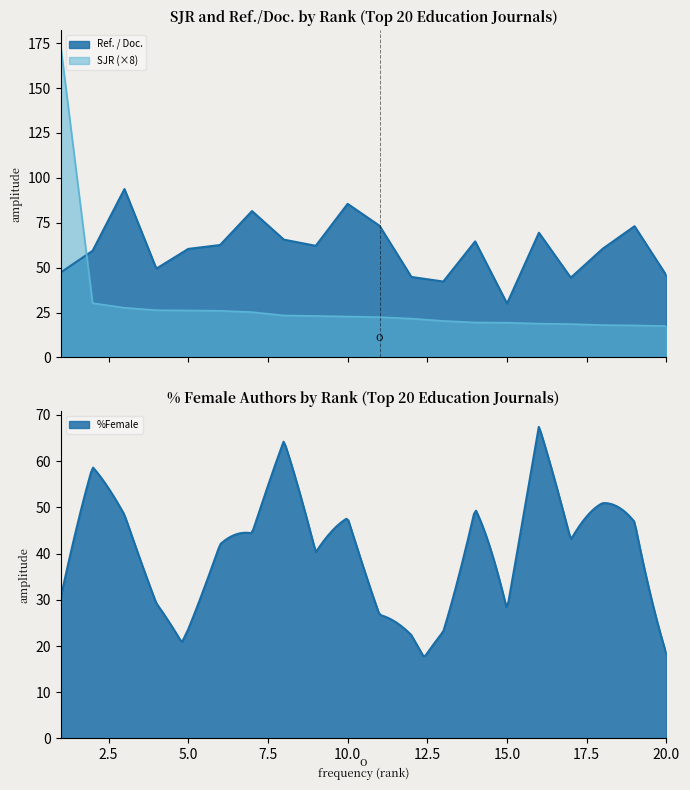

What is the spread (max minus min) of values at 8?

42.2